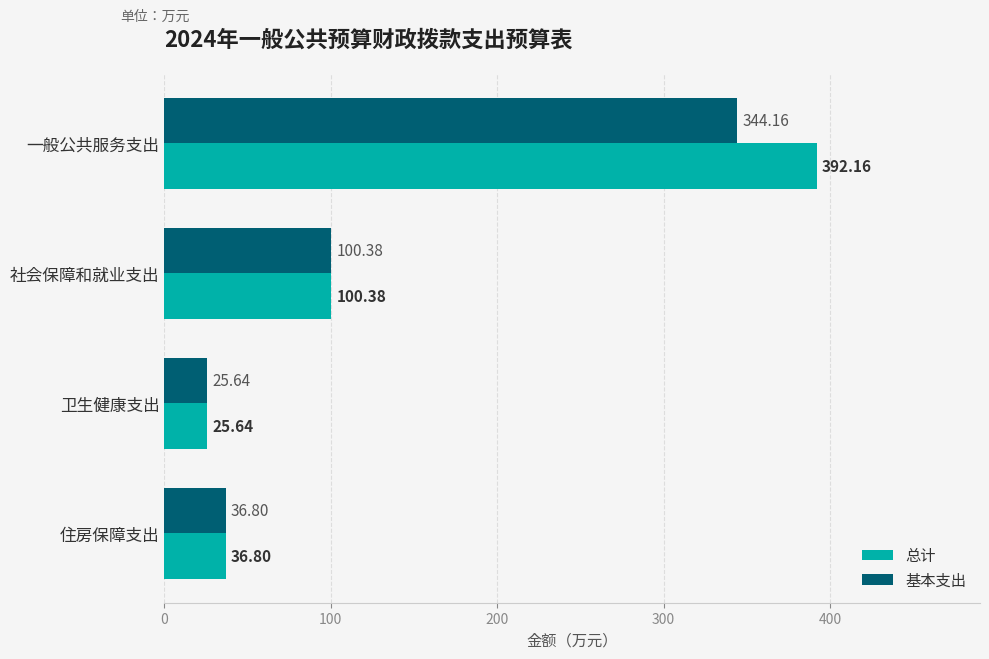

What is the sum of all 总计 values?

555.0